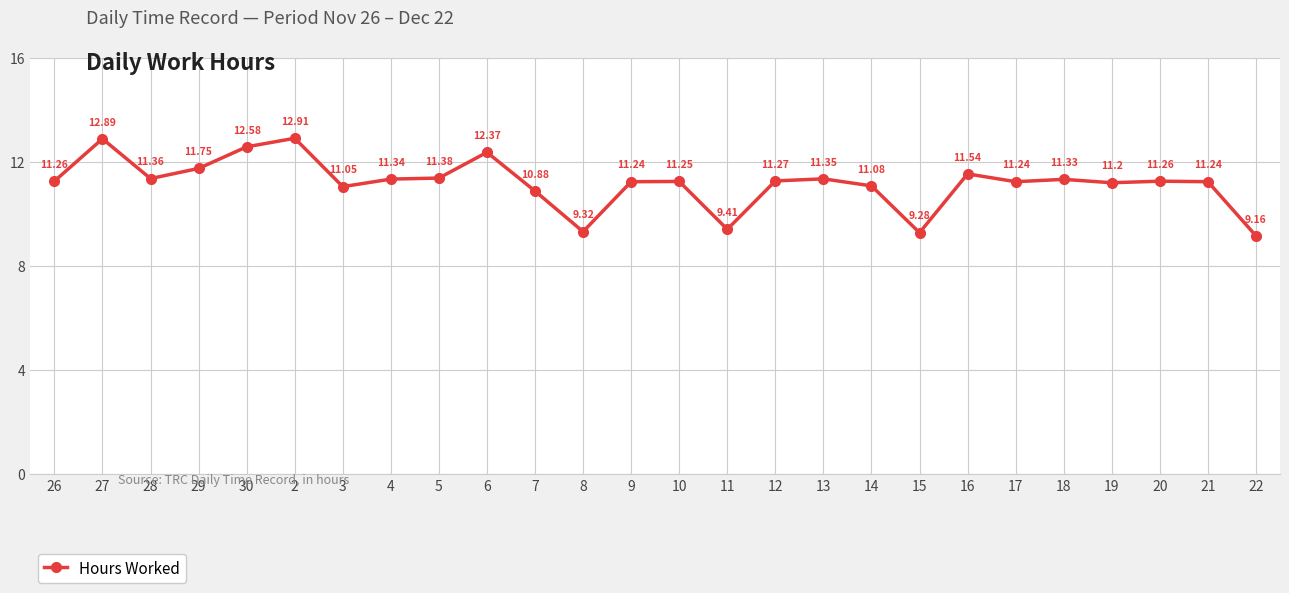

Is it true that the value at 26 is 16.8?

False